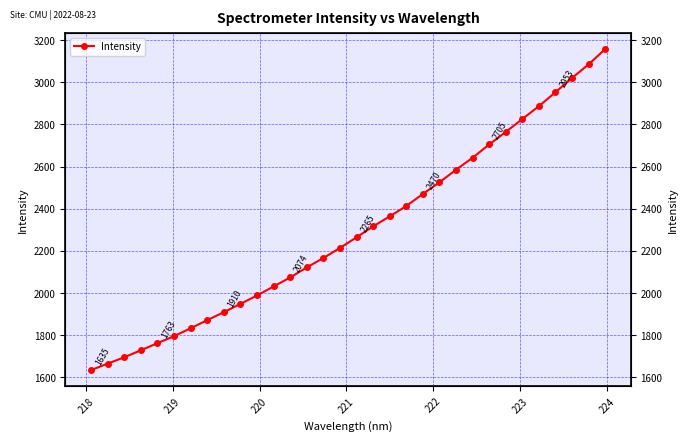

How many lines are shown in the chart?

1